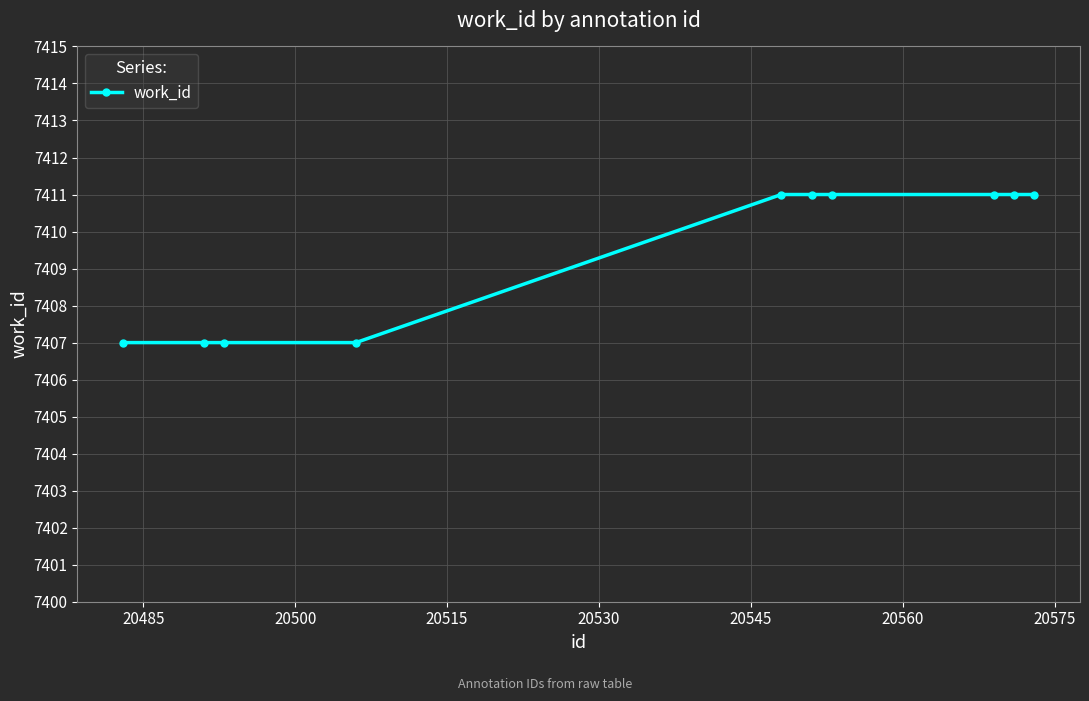

What is the minimum value shown in the chart?

7407